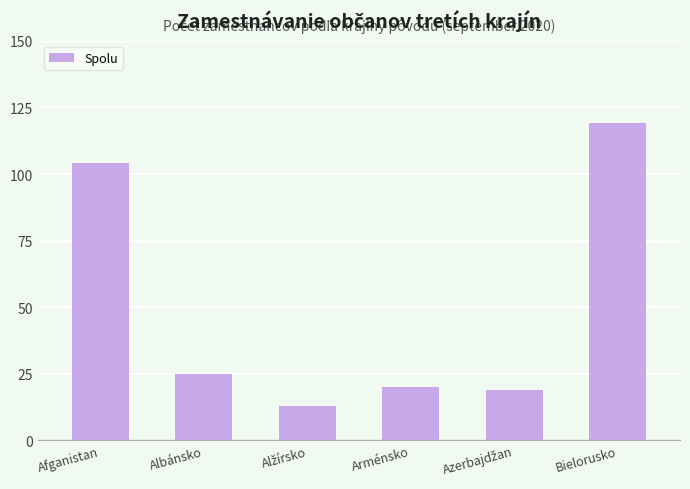

Between Arménsko and Bielorusko, which is larger?

Bielorusko